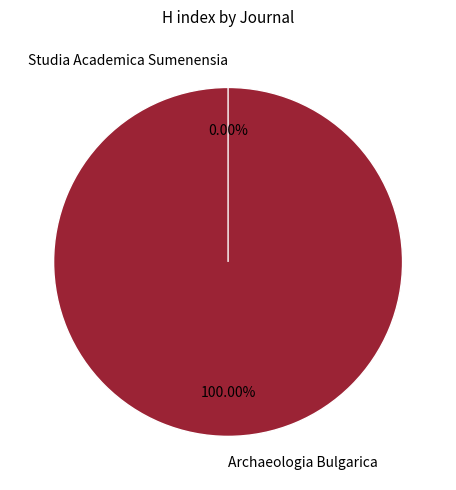

Do Archaeologia Bulgarica and Studia Academica Sumenensia together represent more than half of the pie?

Yes